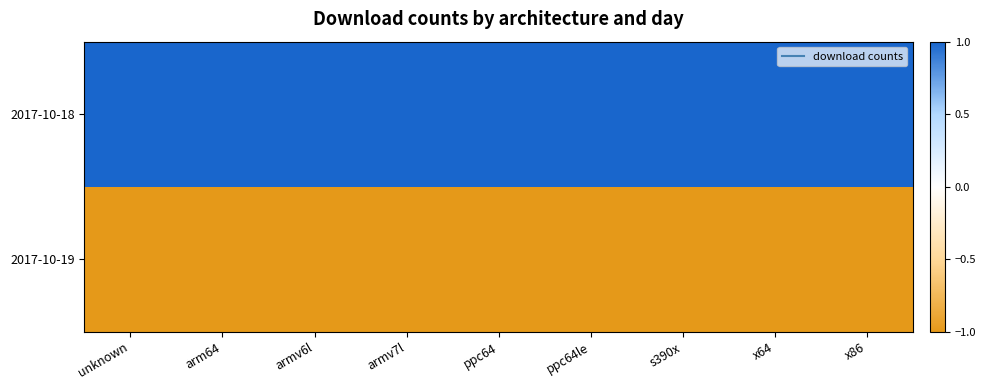

Count the number of data series in this chart.

2